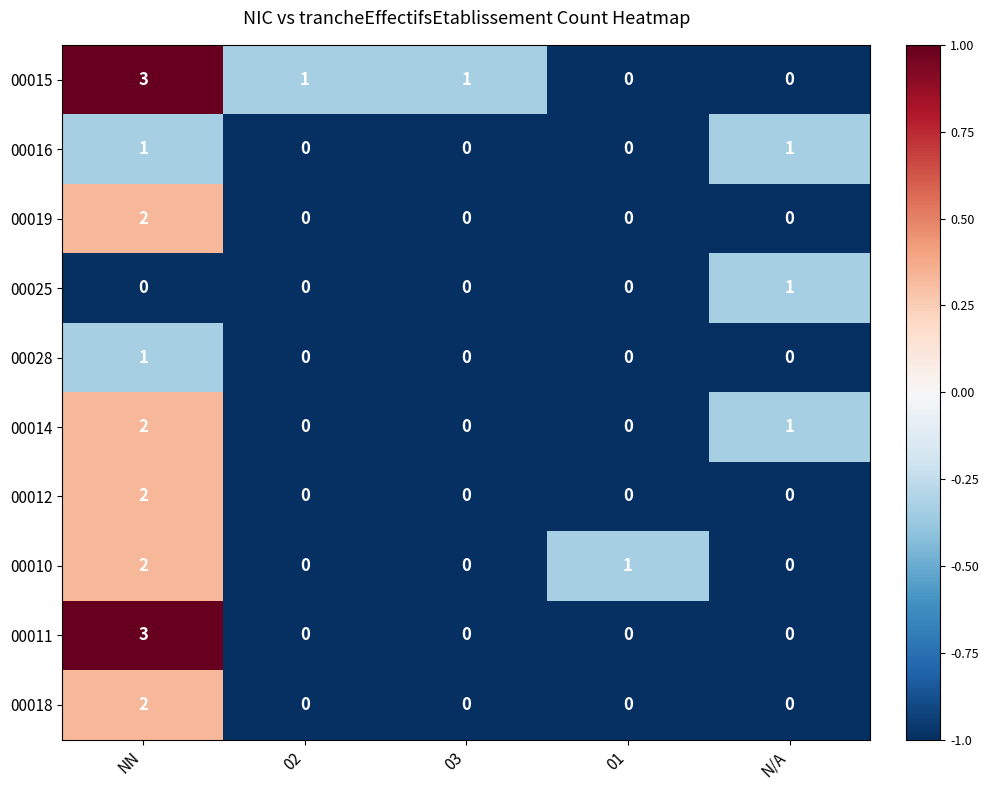

Count the 00018 values in the range 0 to 1.

4